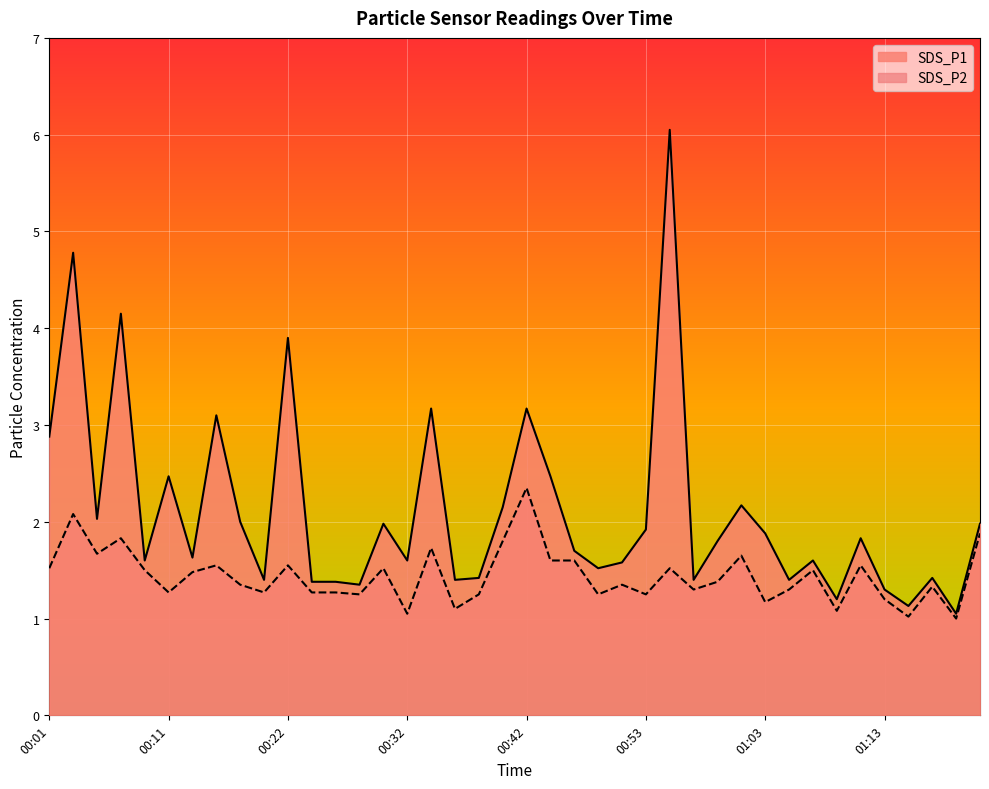

What is the label of the 37th point from the left?

01:15